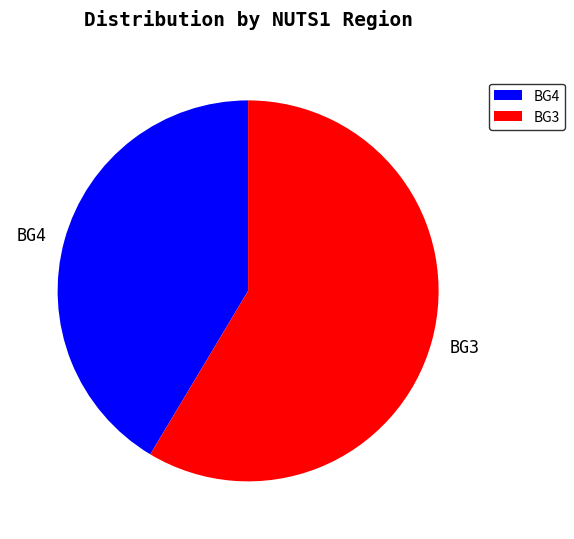

Is the sum of BG4 and BG3 greater than half?

Yes